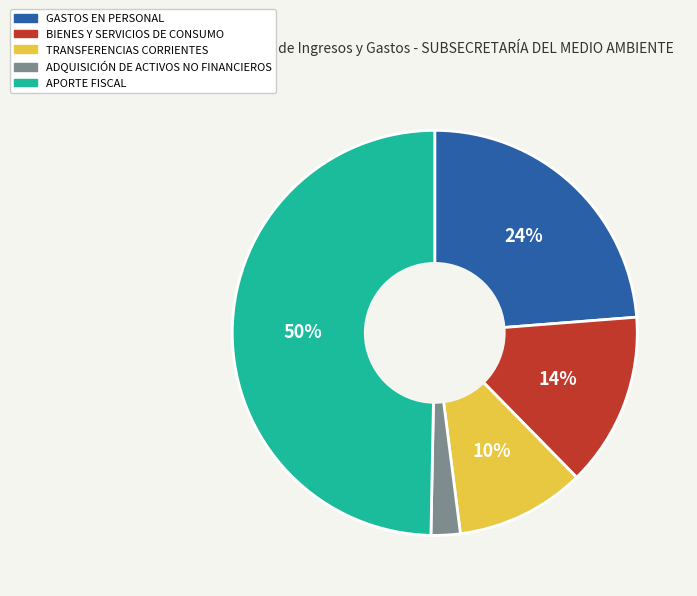

Do BIENES Y SERVICIOS DE CONSUMO and APORTE FISCAL together represent more than half of the pie?

Yes